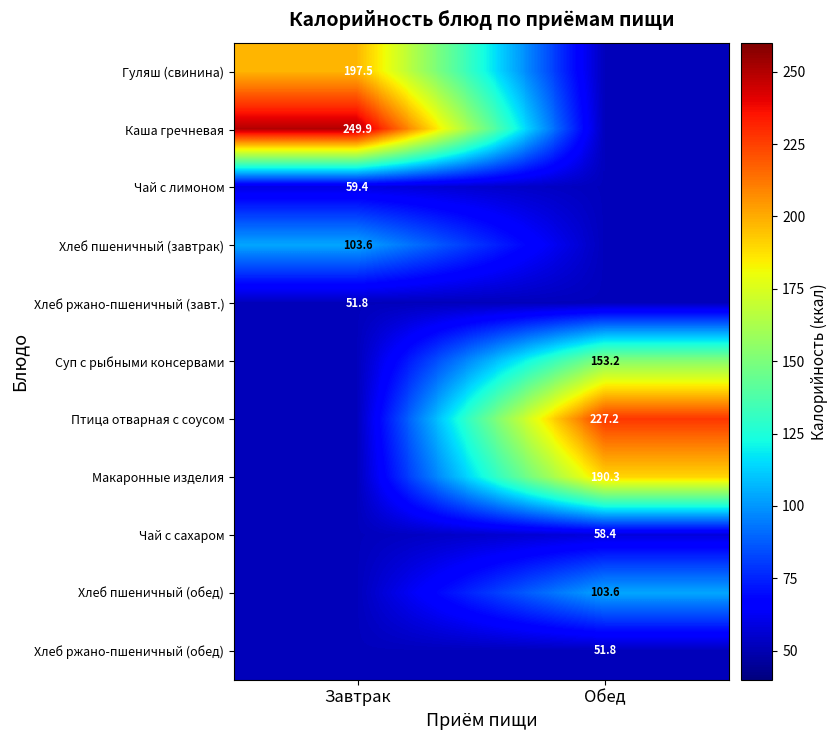

Which category has the lowest value across all series?

Обед